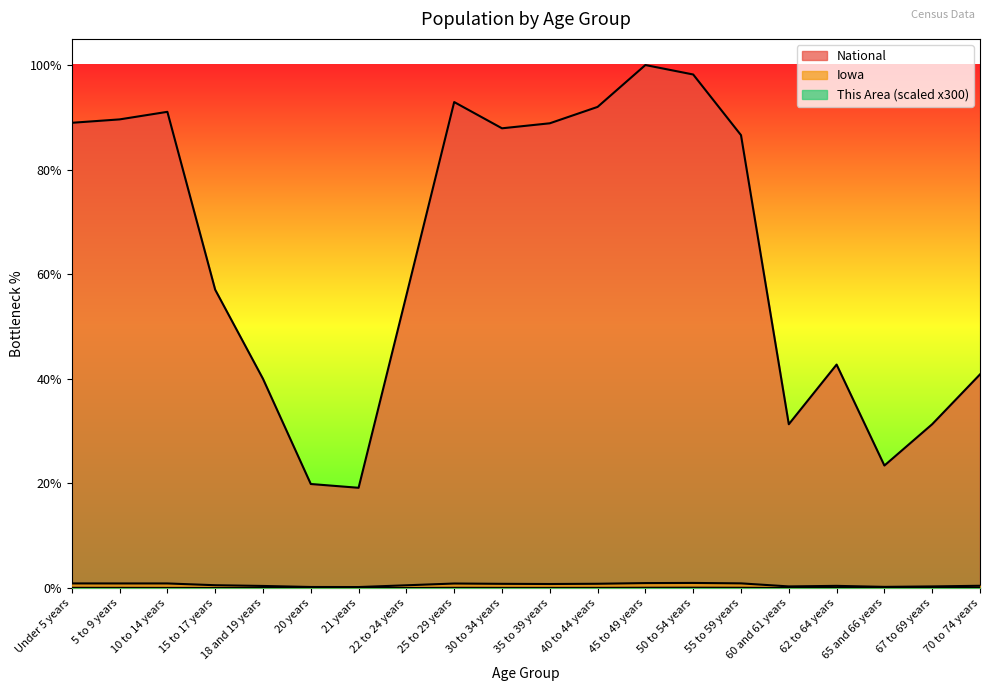

True or false: This Area and Iowa cross at least once.

False